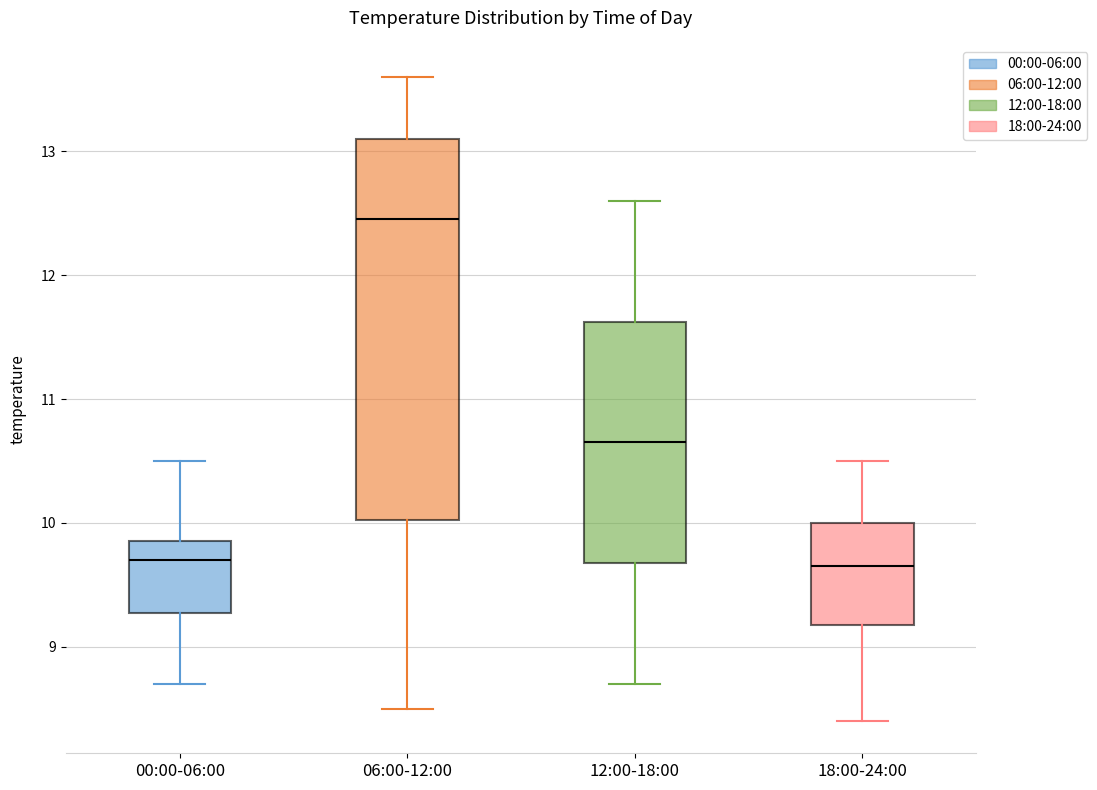

Which box is the tallest, from its lower edge to its upper edge?

06:00-12:00